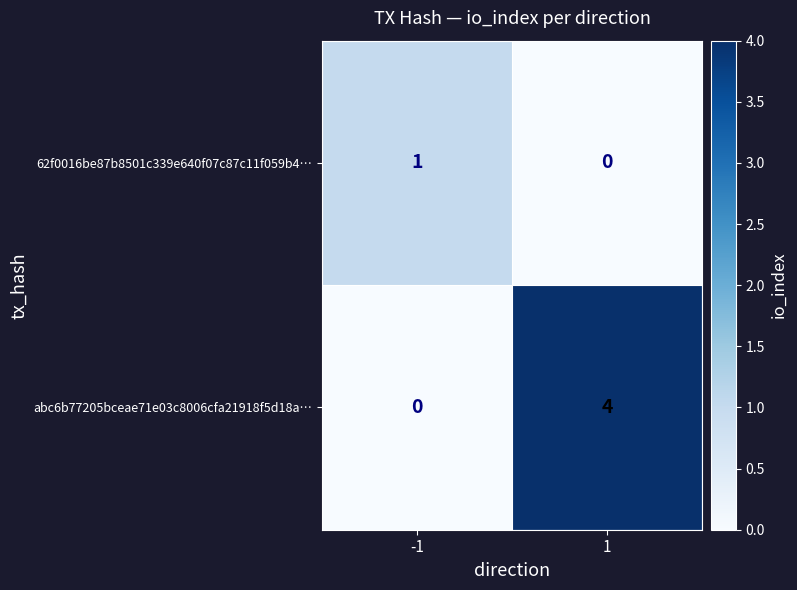

List the series in order of their overall mean, highest first.

abc6b77205bceae71e03c8006cfa21918f5d18a…, 62f0016be87b8501c339e640f07c87c11f059b4…